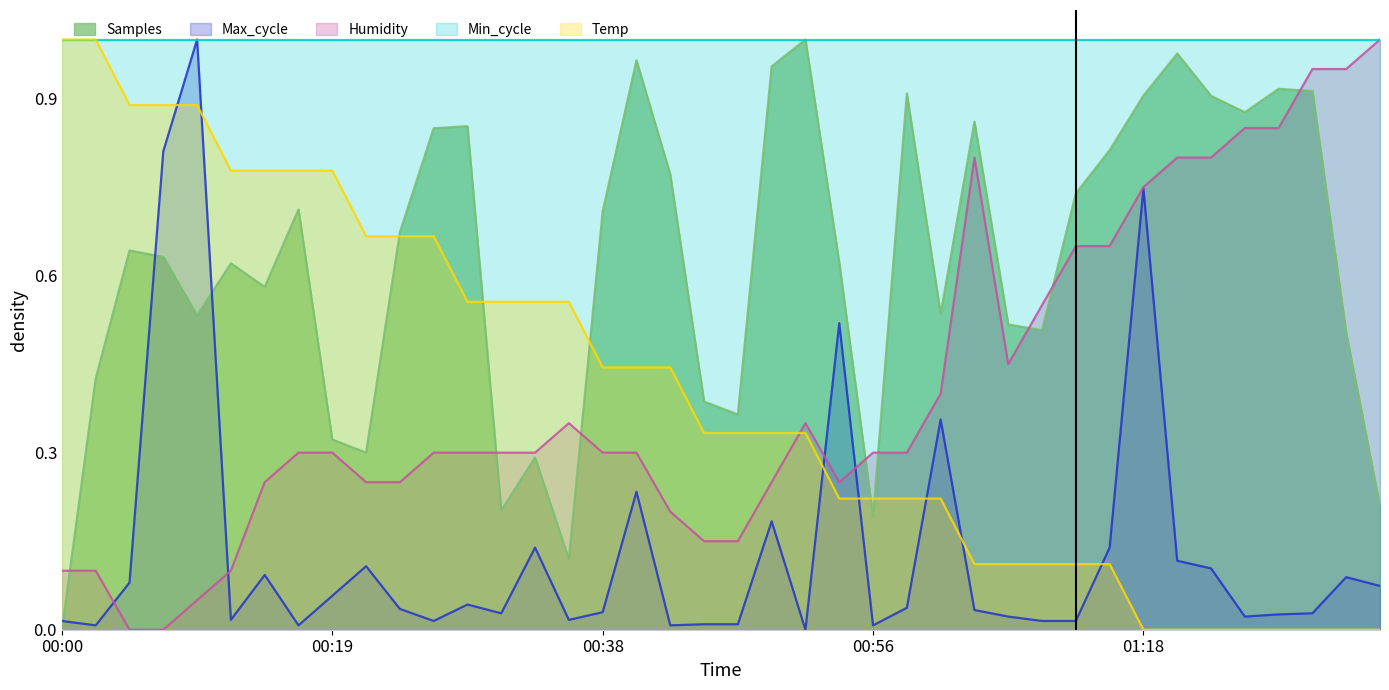

True or false: Samples has more than 2 interior local peaks.

True